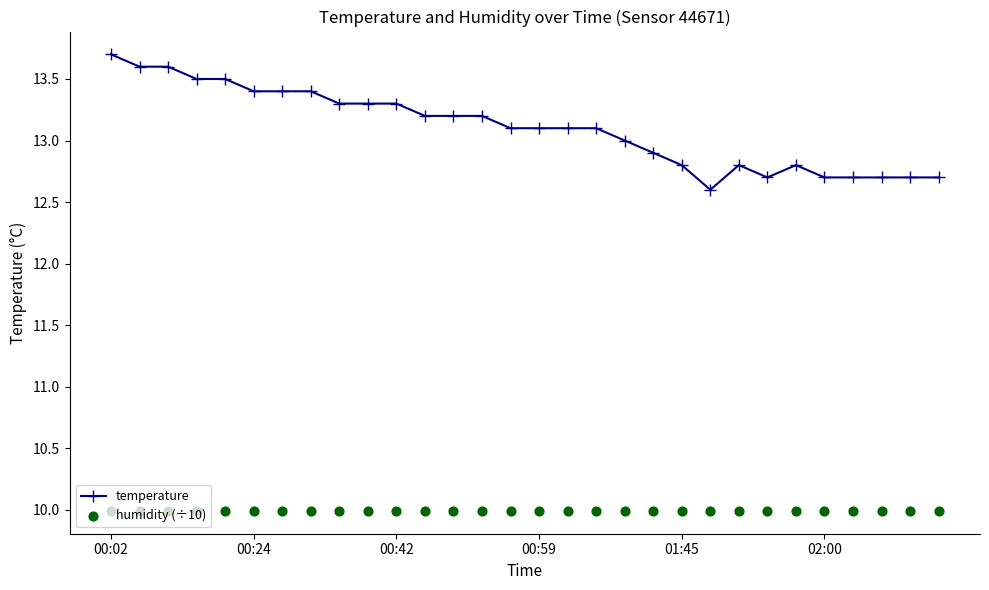

The temperature series shows 13.7 at 00:02. True or false?

True